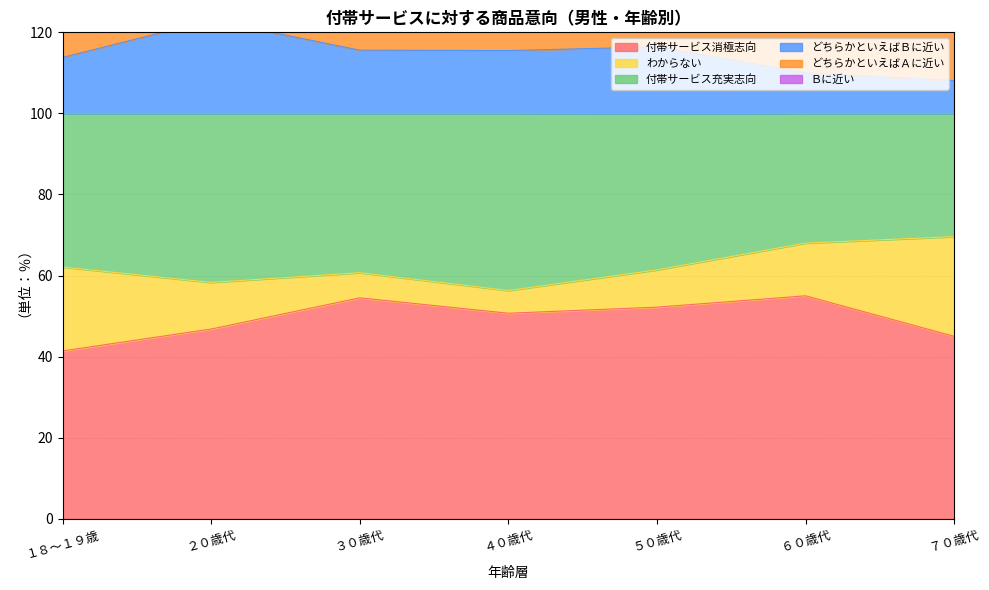

Where is 付帯サービス充実志向 nearest to the value 62?

１８～１９歳